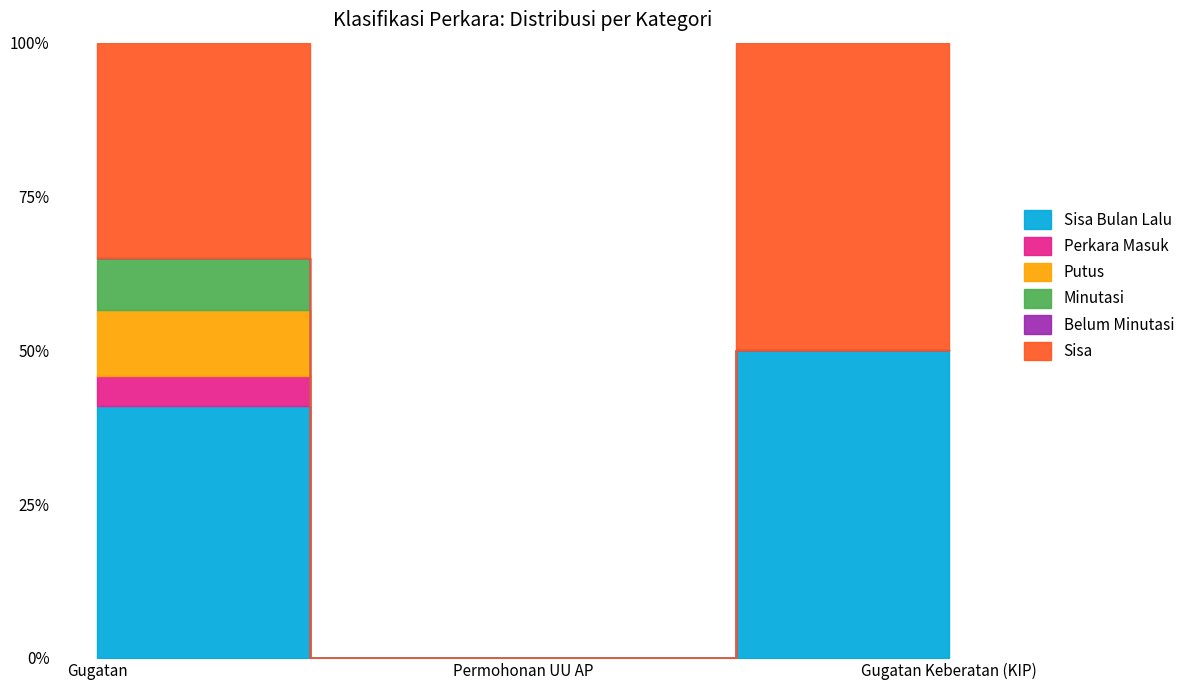

At which label is Minutasi closest to 3?

Permohonan UU AP